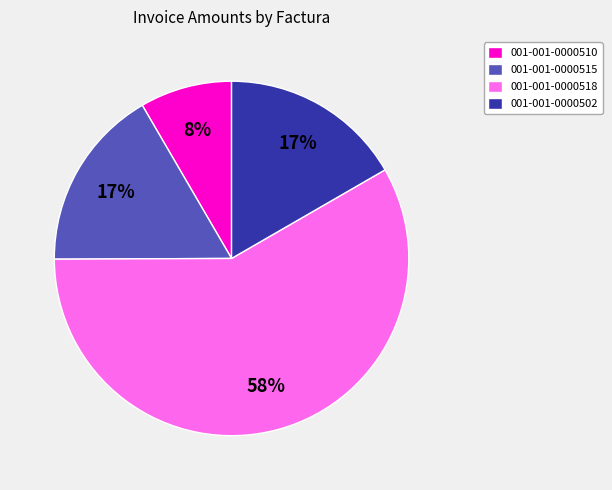

To the nearest percent, what percentage of the pie is 001-001-0000510?

8%